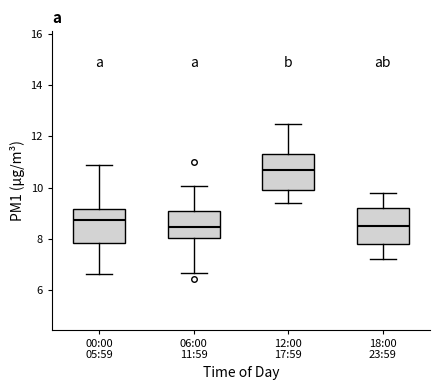

Reading left to right, read every box against the y-axis: the position of its median line, the range the box covers, and the ends of its whiskers. The values are not printed on the chart, so give them approximately, as read against the axis.

00:00 05:59: median 8.8, box 7.8 to 9.2, whiskers 6.6 to 11.0
06:00 11:59: median 8.4, box 8.0 to 9.2, whiskers 6.6 to 10.0
12:00 17:59: median 10.8, box 10.0 to 11.4, whiskers 9.4 to 12.6
18:00 23:59: median 8.6, box 7.8 to 9.2, whiskers 7.2 to 9.8